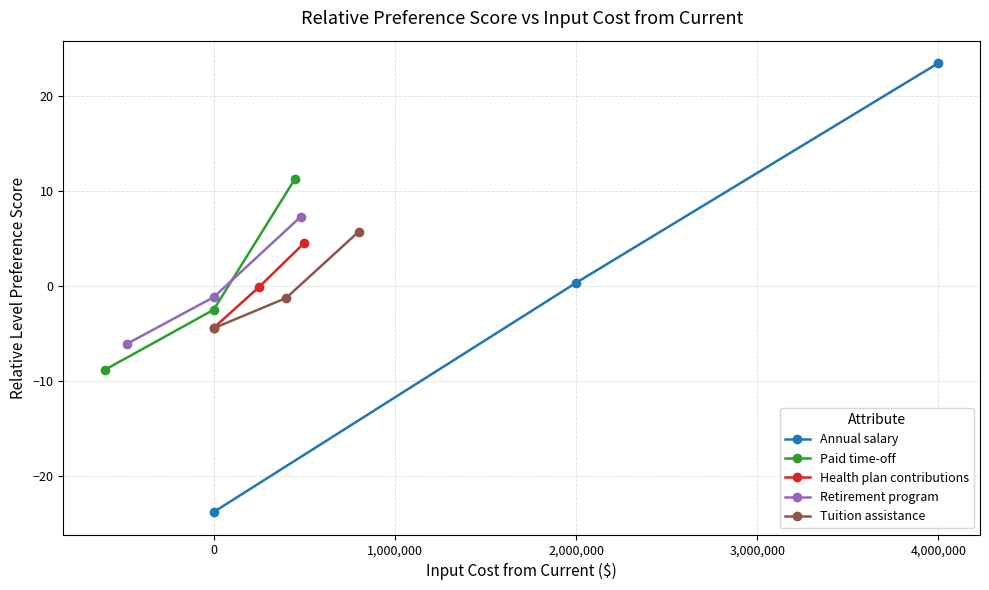

What is the difference between the maximum and second lowest values in the Tuition assistance series?

7.0